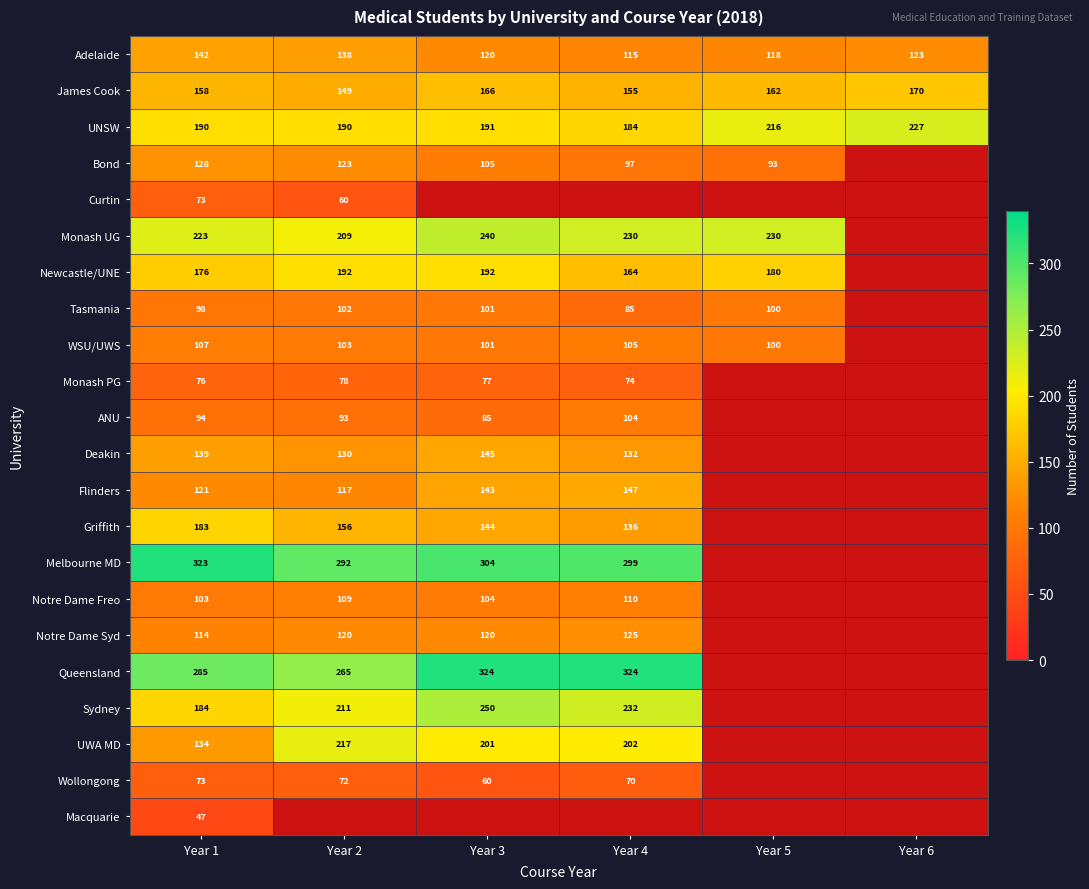

Which has a higher value, Year 2 or Year 6?

Year 2